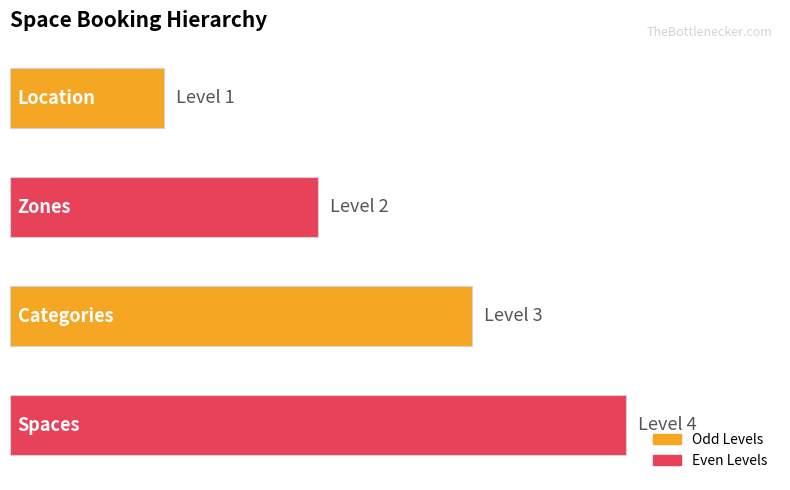

Does the chart contain stacked bars?

No